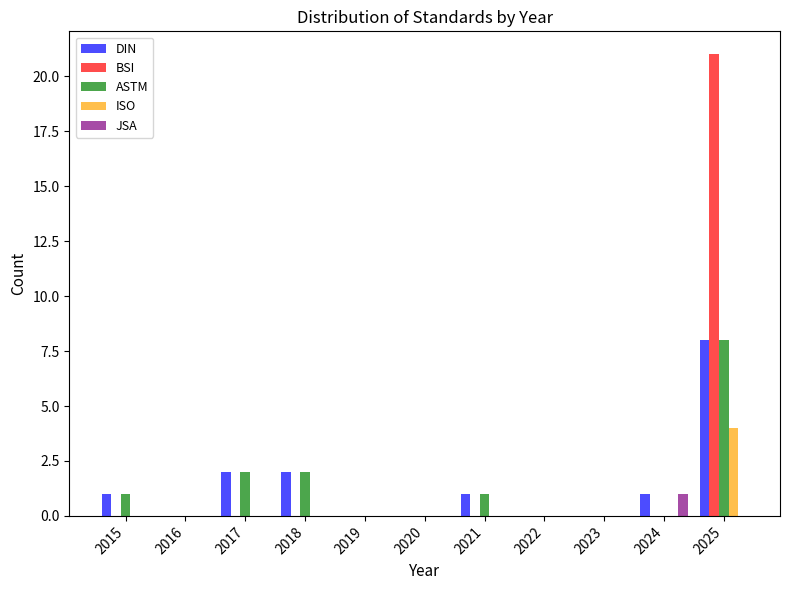

True or false: DIN has a value of 2 at 2018.

True